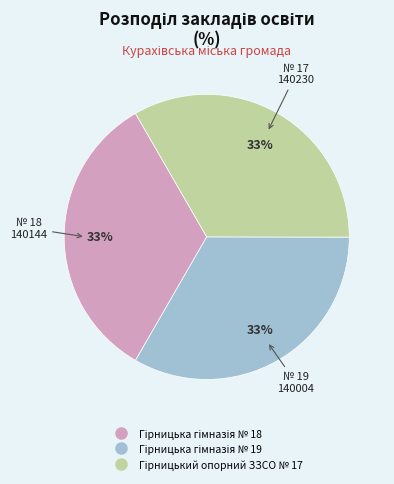

Is there a majority slice in this chart?

No